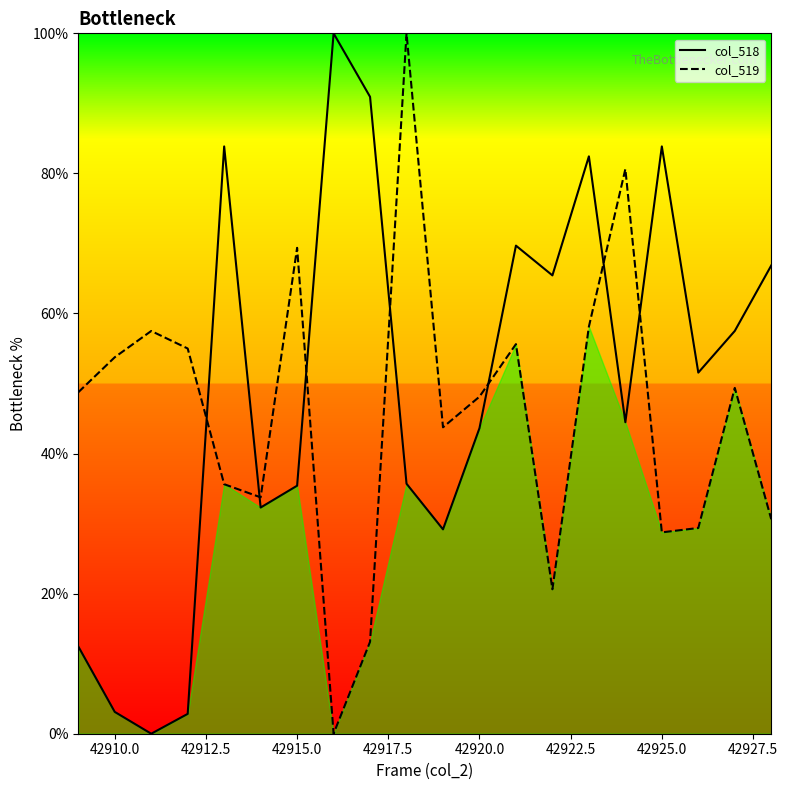

After their last crossing, which series has the higher values: col_519 or col_518?

col_518